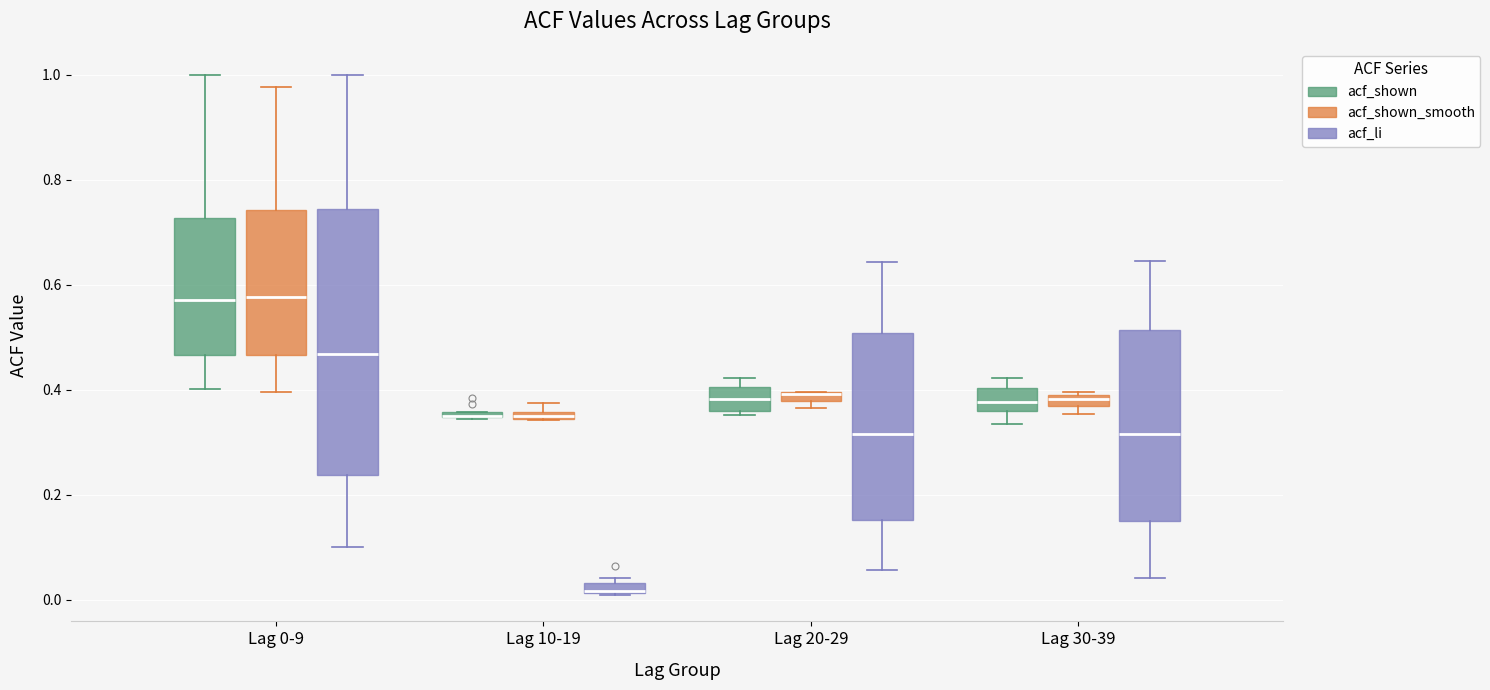

Comparing the boxes themselves (not the whiskers), which one is the tallest?

Lag 0-9 (acf_li)